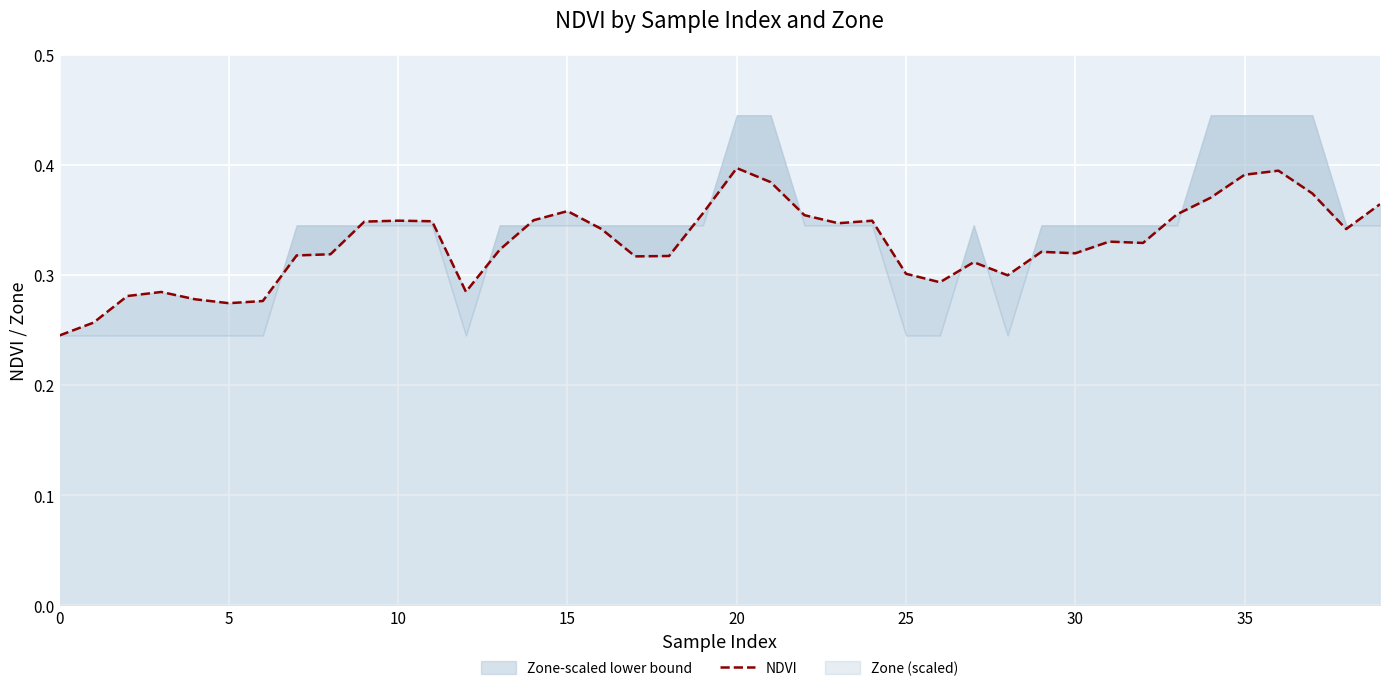

At which category does the chart reach its peak across all series?

20